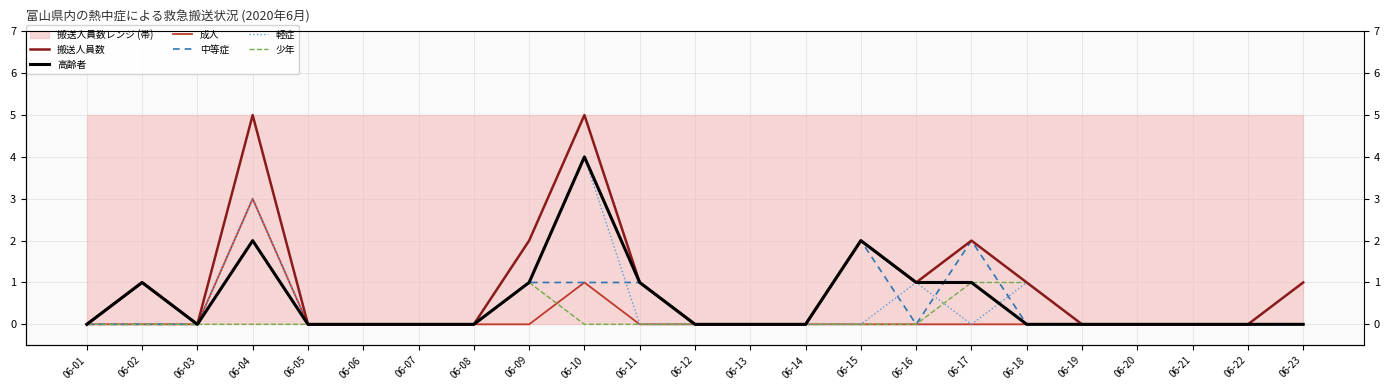

How many interior local peaks does the 搬送人員数 series have?

5